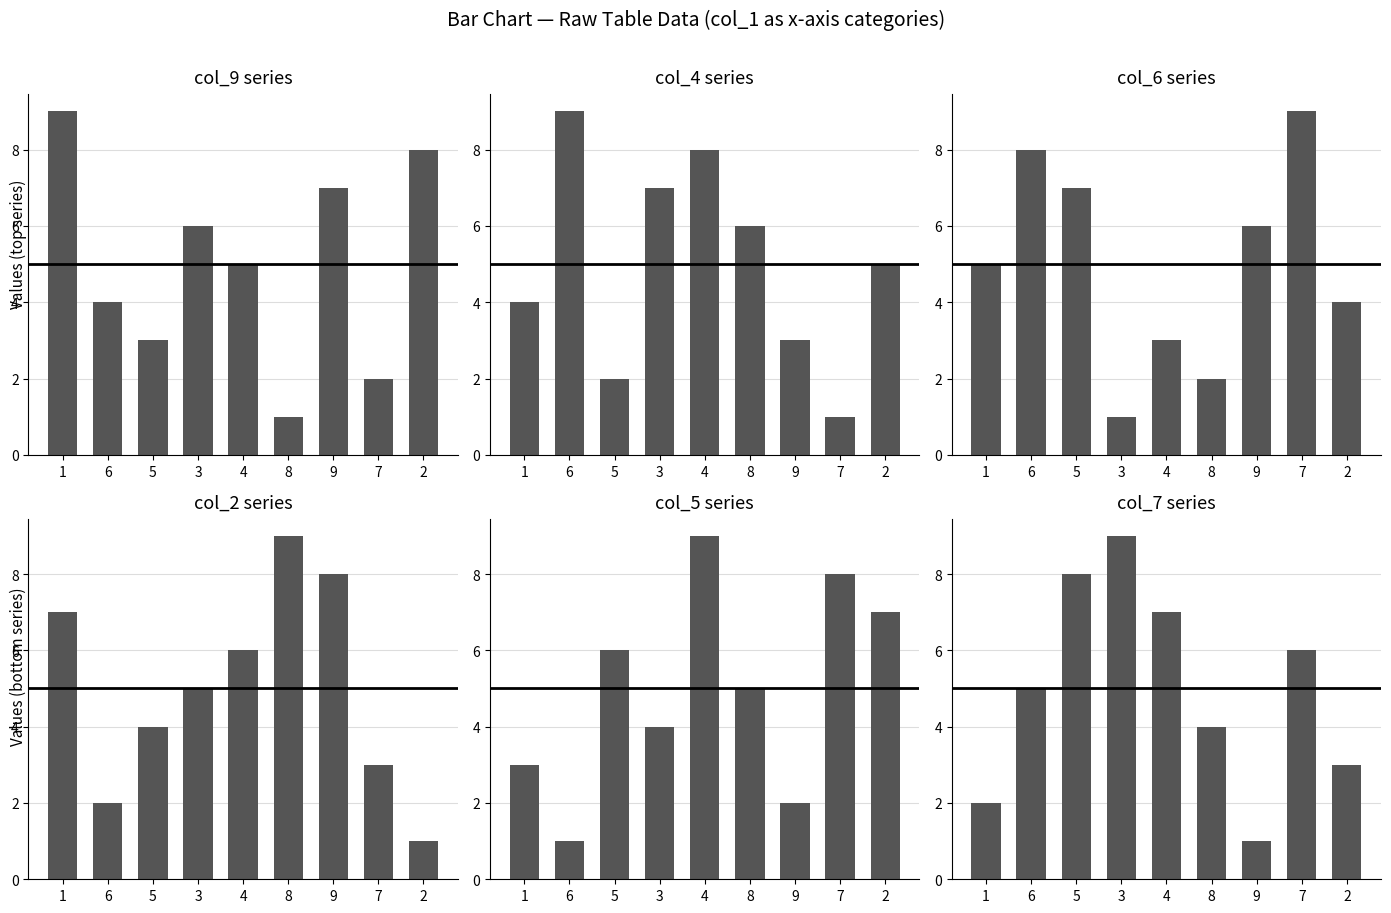

How many col_2 values are between 3 and 7?

5